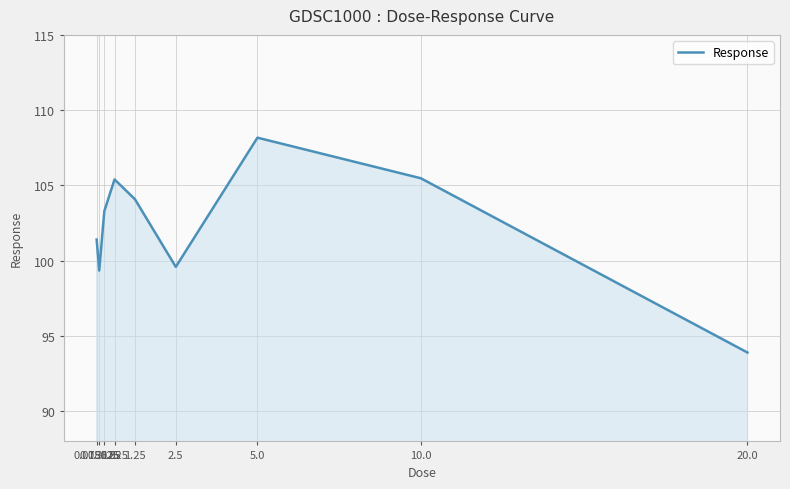

How many interior local valleys (lower than both neighbors) does the data have?

2